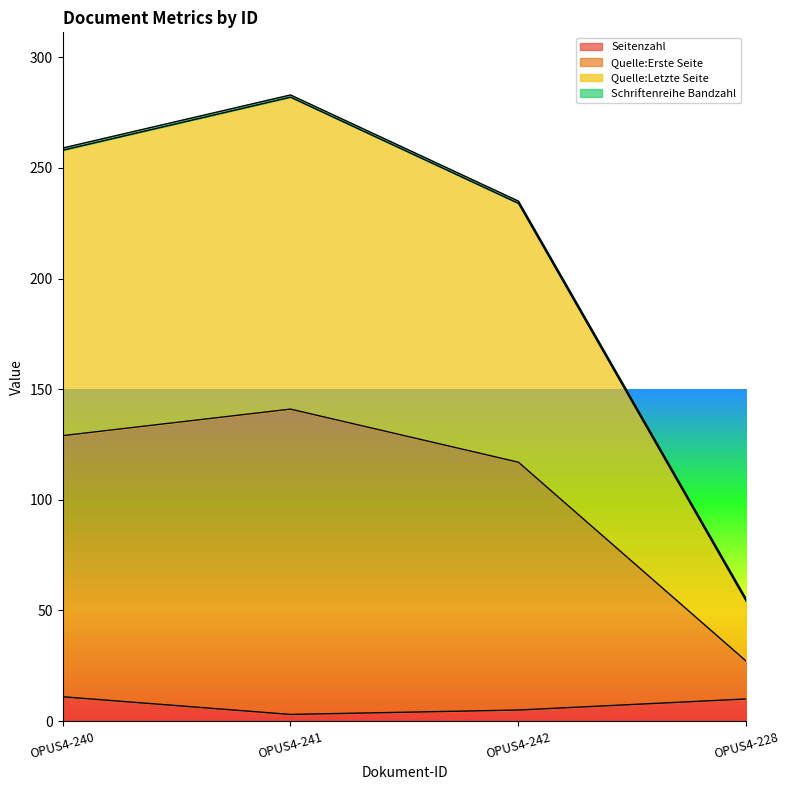

True or false: Quelle:Erste Seite has more than 0 interior local peaks.

True